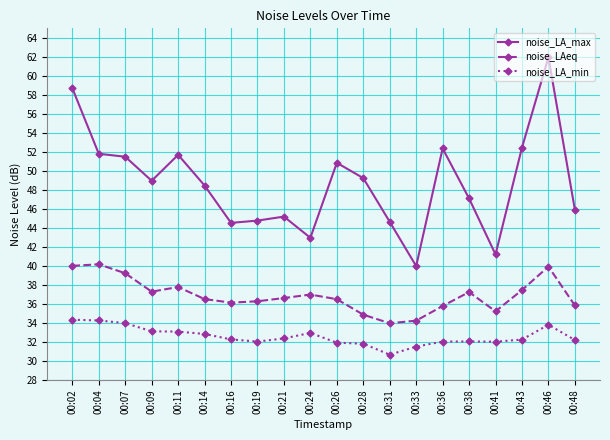

The noise_LA_max series shows 26.5 at 00:31. True or false?

False